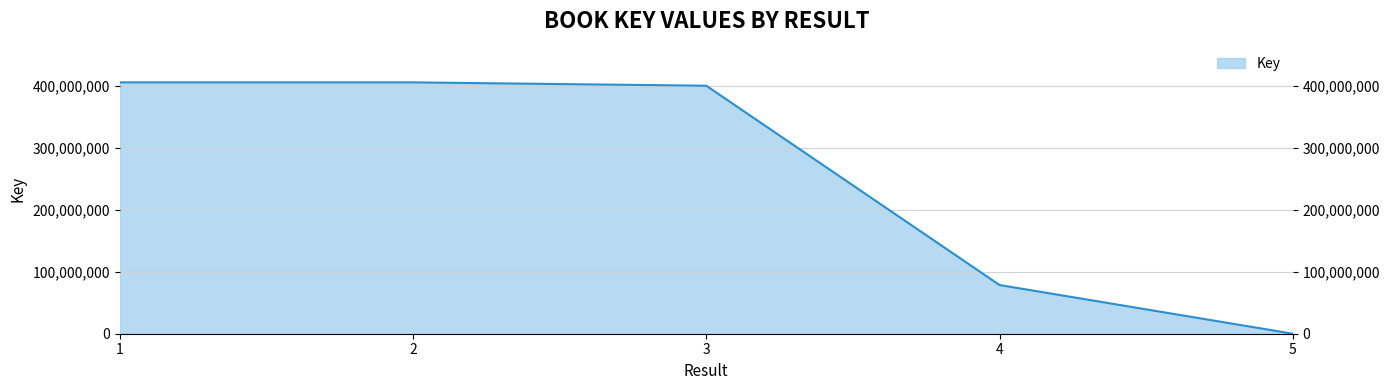

How many lines are shown in the chart?

1